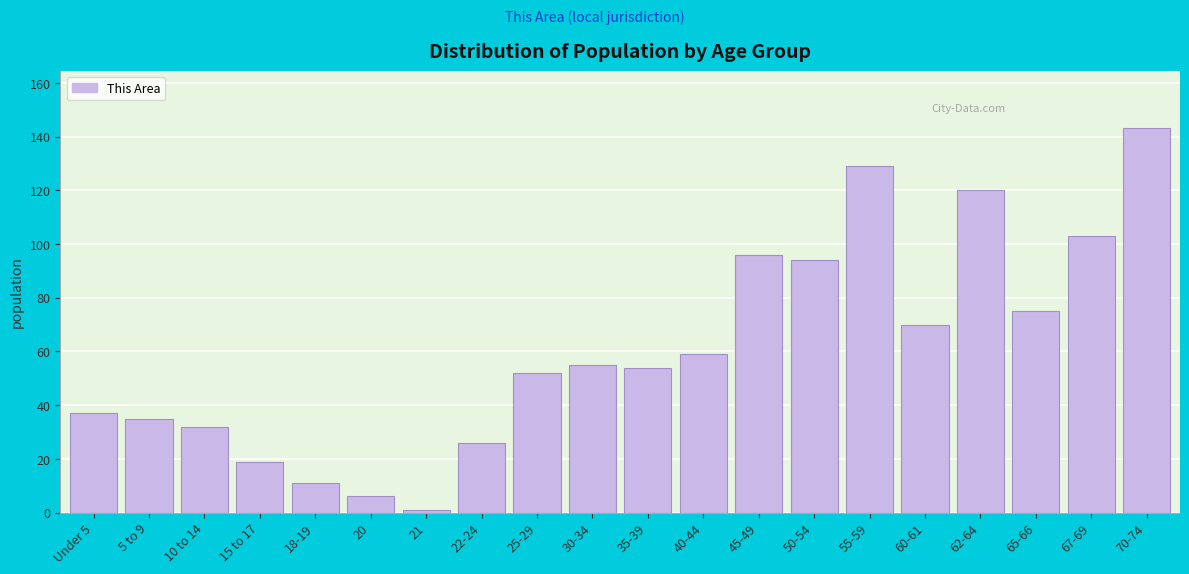

Reading right to left, list all the values displayed in this chart.

70-74=143	67-69=103	65-66=75	62-64=120	60-61=70	55-59=129	50-54=94	45-49=96	40-44=59	35-39=54	30-34=55	25-29=52	22-24=26	21=1	20=6	18-19=11	15 to 17=19	10 to 14=32	5 to 9=35	Under 5=37